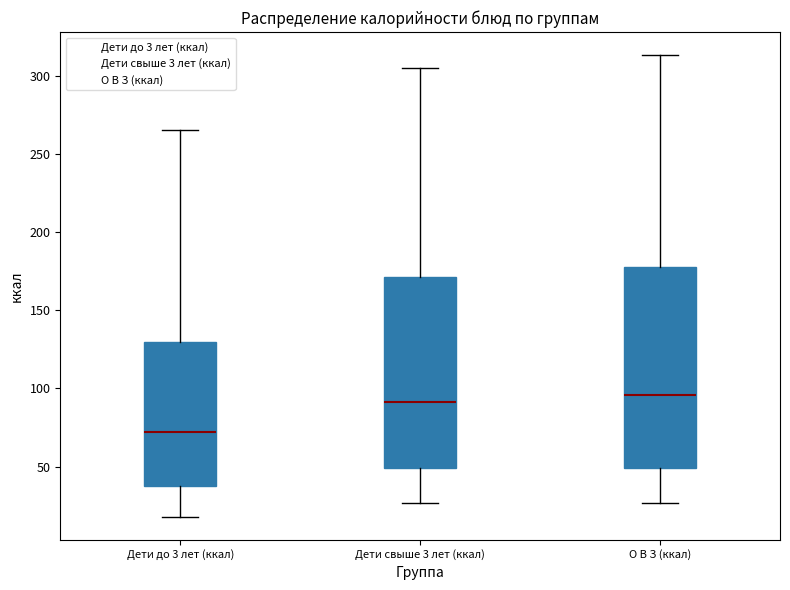

Reading left to right, read every box against the y-axis: the position of its median line, the range the box covers, and the ends of its whiskers. The values are not printed on the chart, so give them approximately, as read against the axis.

Дети до 3 лет (ккал): median 70, box 40 to 130, whiskers 20 to 265
Дети свыше 3 лет (ккал): median 90, box 50 to 170, whiskers 25 to 305
О В З (ккал): median 95, box 50 to 180, whiskers 25 to 315